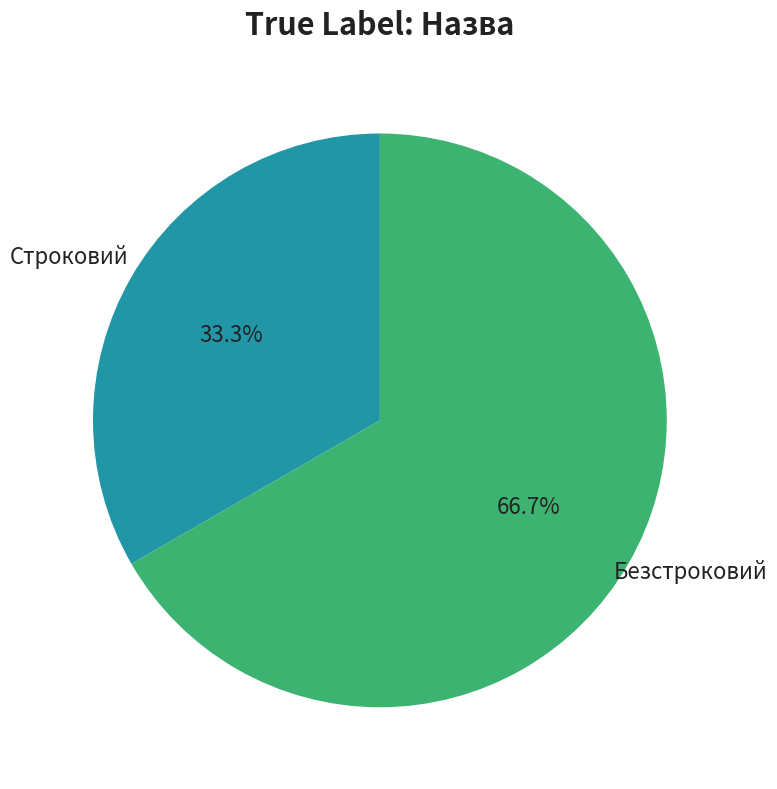

Is there any slice that represents more than half of the pie?

Yes